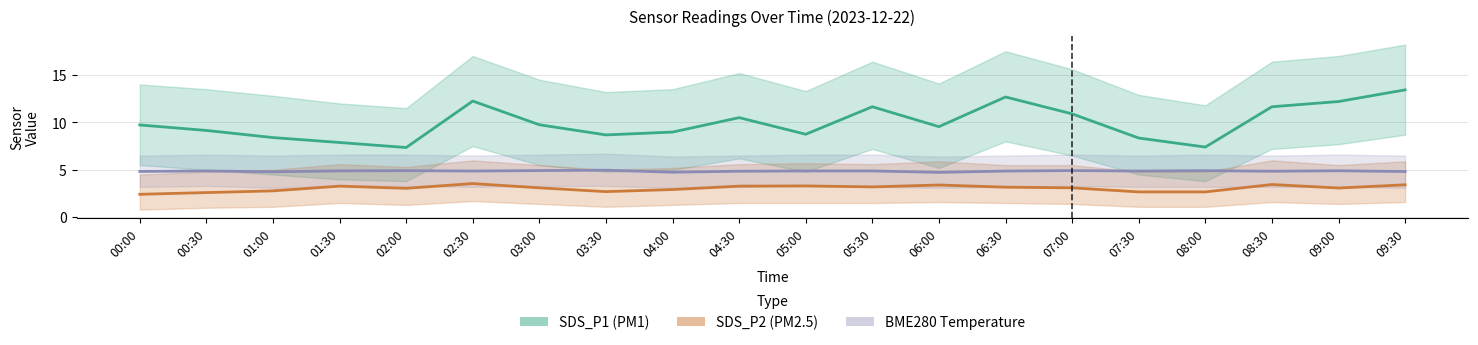

What is the total value across all series at 06:00?

17.7